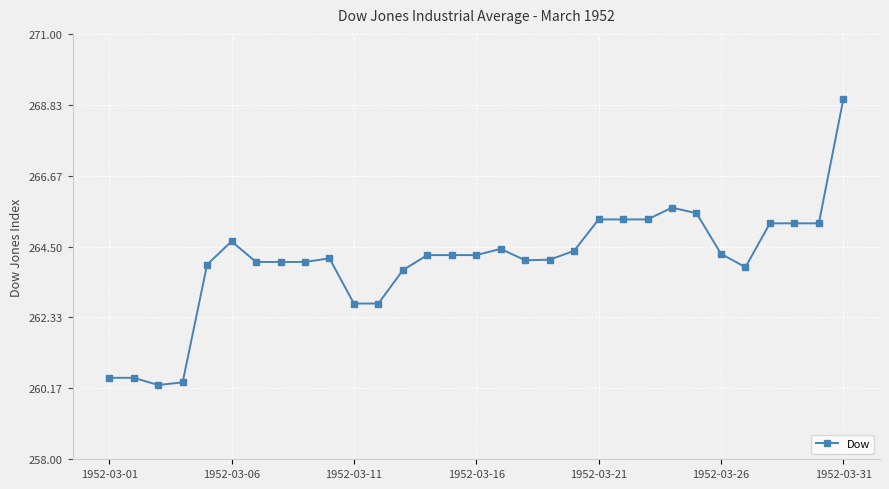

What is the minimum value shown in the chart?

260.3